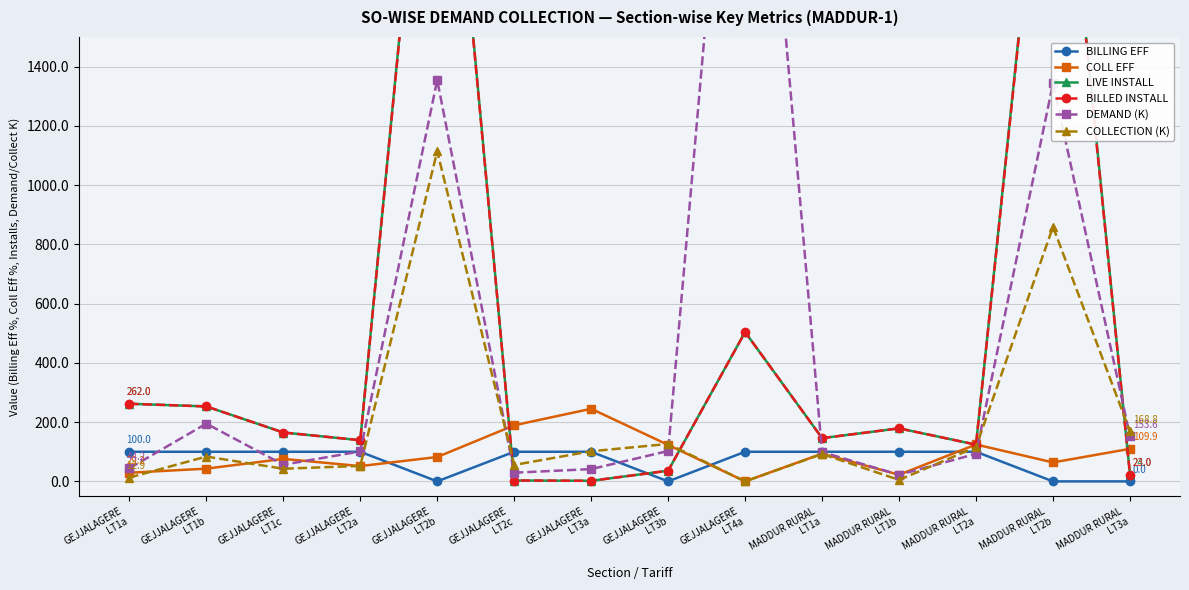

List the labels in order of BILLING EFF value, smallest first.

GEJJALAGERE
LT2b, GEJJALAGERE
LT3b, MADDUR RURAL
LT2b, MADDUR RURAL
LT3a, GEJJALAGERE
LT1a, GEJJALAGERE
LT1b, GEJJALAGERE
LT1c, GEJJALAGERE
LT2a, GEJJALAGERE
LT2c, GEJJALAGERE
LT3a, GEJJALAGERE
LT4a, MADDUR RURAL
LT1a, MADDUR RURAL
LT1b, MADDUR RURAL
LT2a